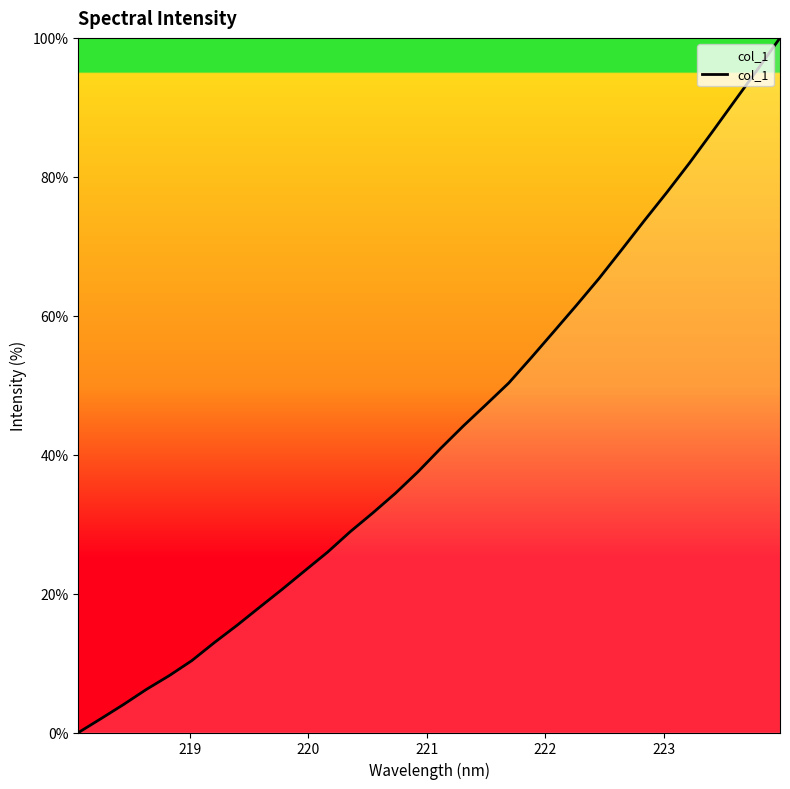

What is the difference between the maximum and minimum values?

100.0